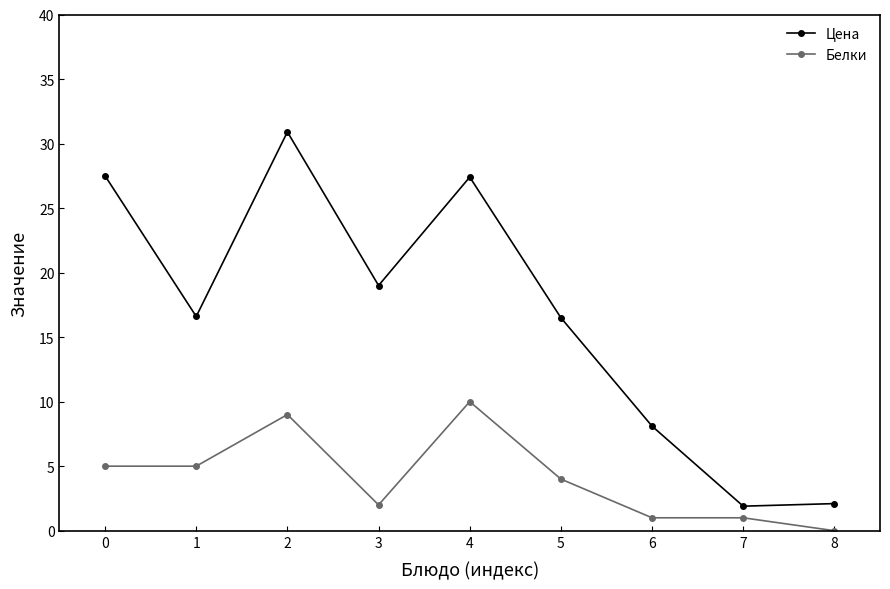

What is the difference between the Белки values at 6 and 0?

4.0